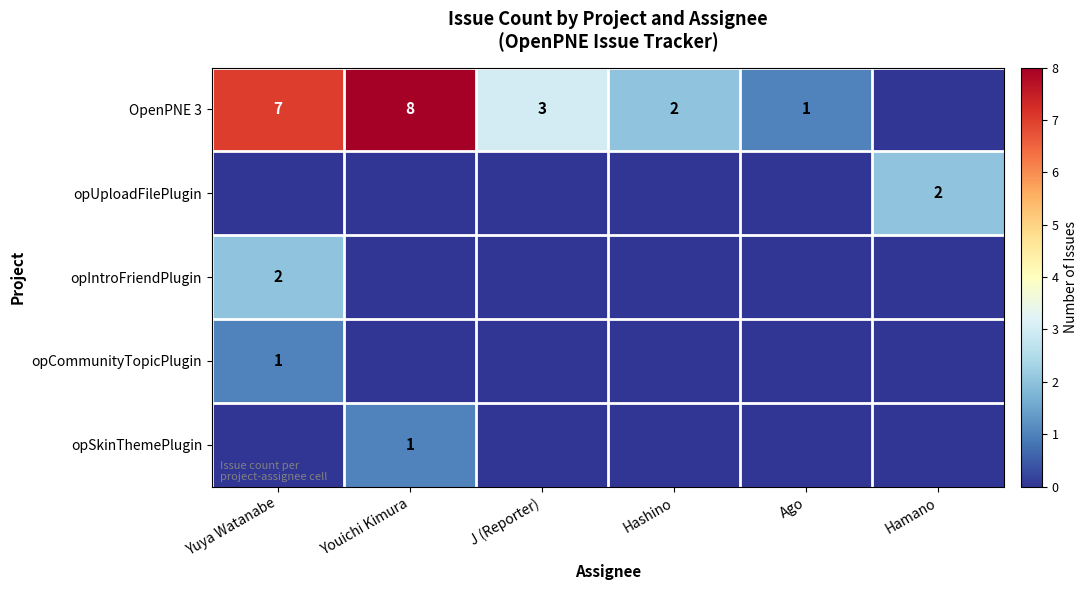

Is it true that OpenPNE 3 equals 1 at Hashino?

False